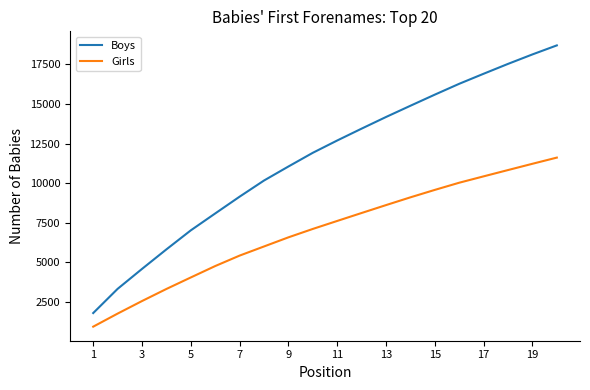

What is the difference between the maximum and minimum values in the Boys series?

16905